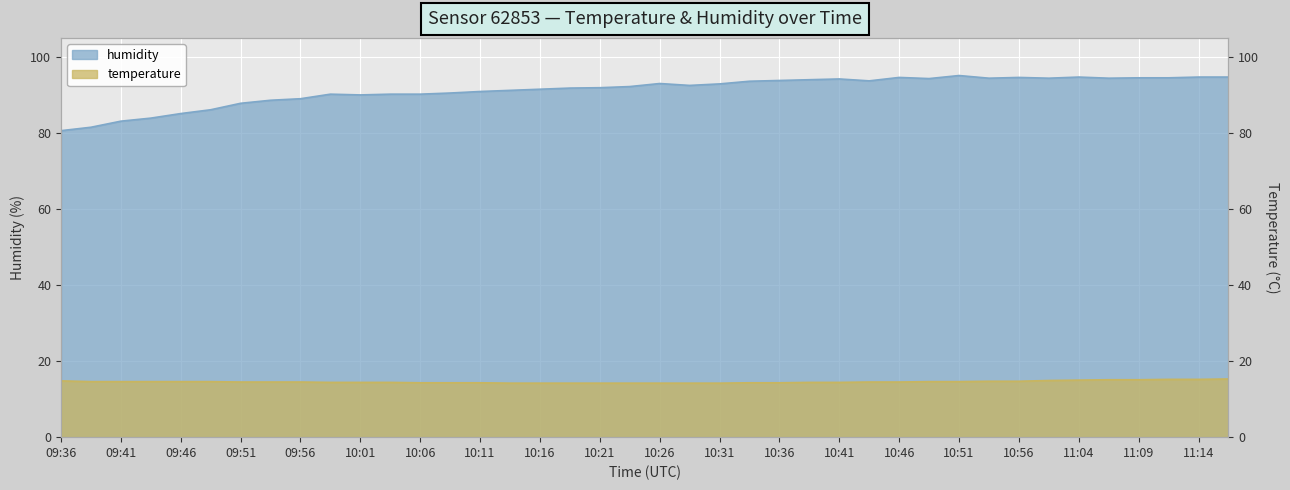

Is the value of temperature at 09:46 greater than the value of humidity at 09:53?

No